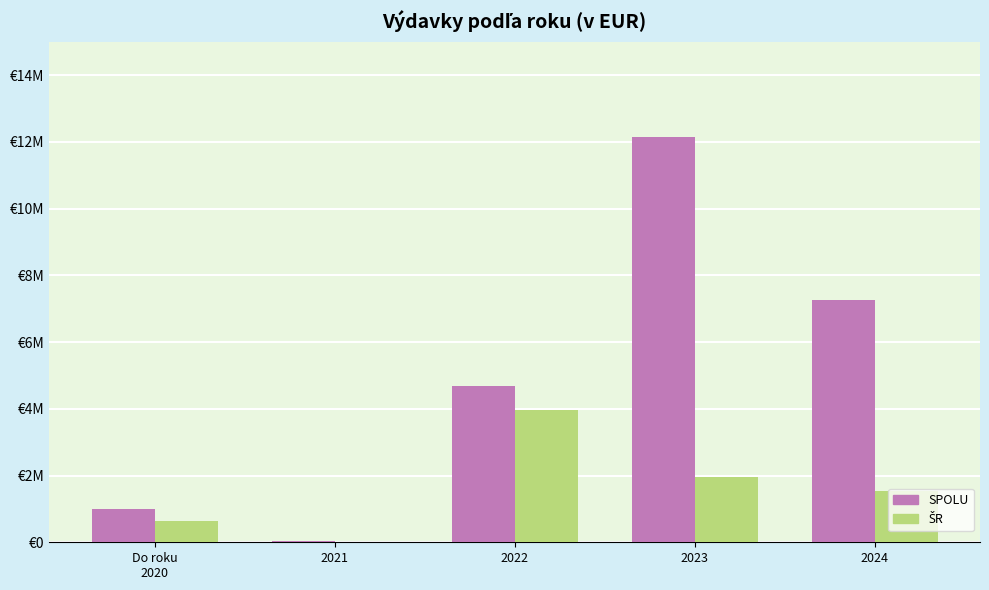

List the series in order of their peak value, lowest first.

ŠR, SPOLU